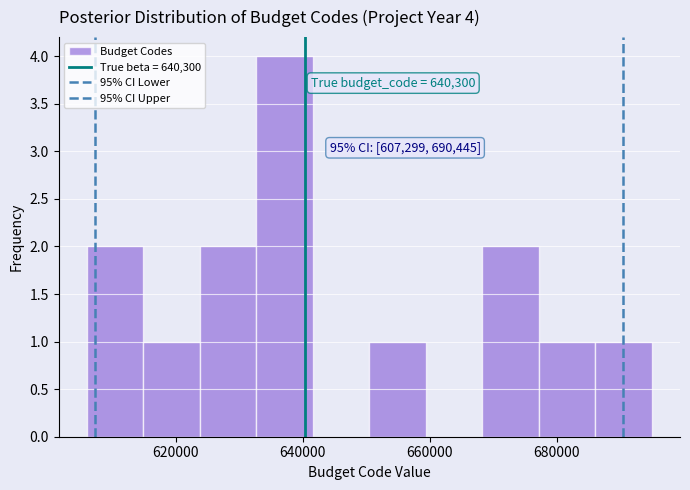

Over which range of the x-axis is the bar tallest?

632000 to 642000